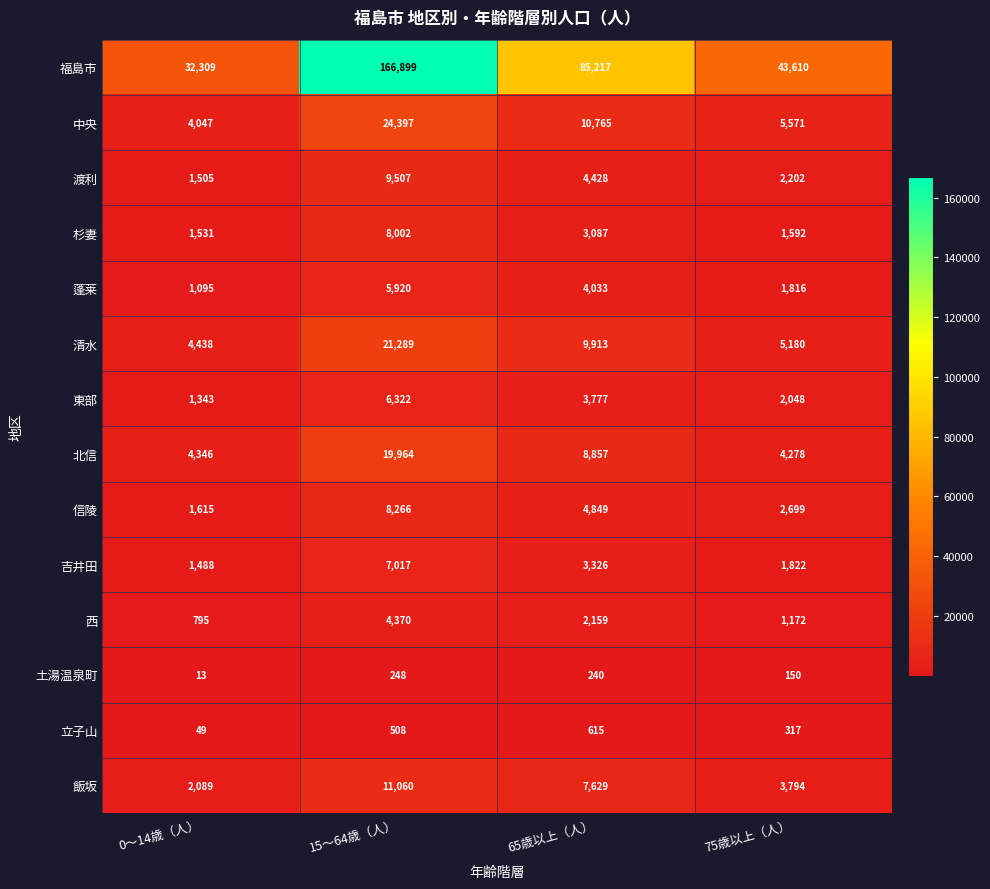

What is the difference between the second highest and second lowest values in the 福島市 series?

41607